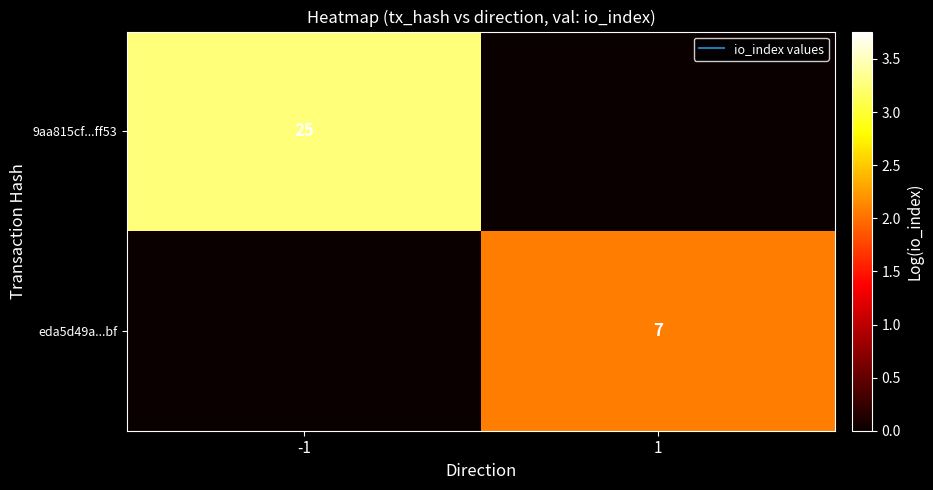

At which label does 9aa815cf...ff53 reach its peak?

-1